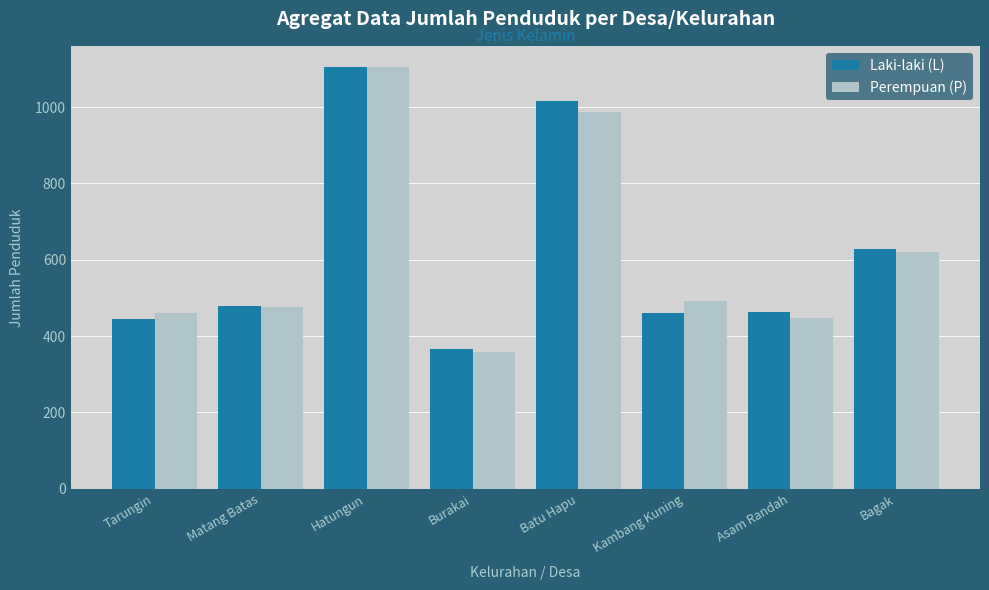

What is the smallest value displayed?

357